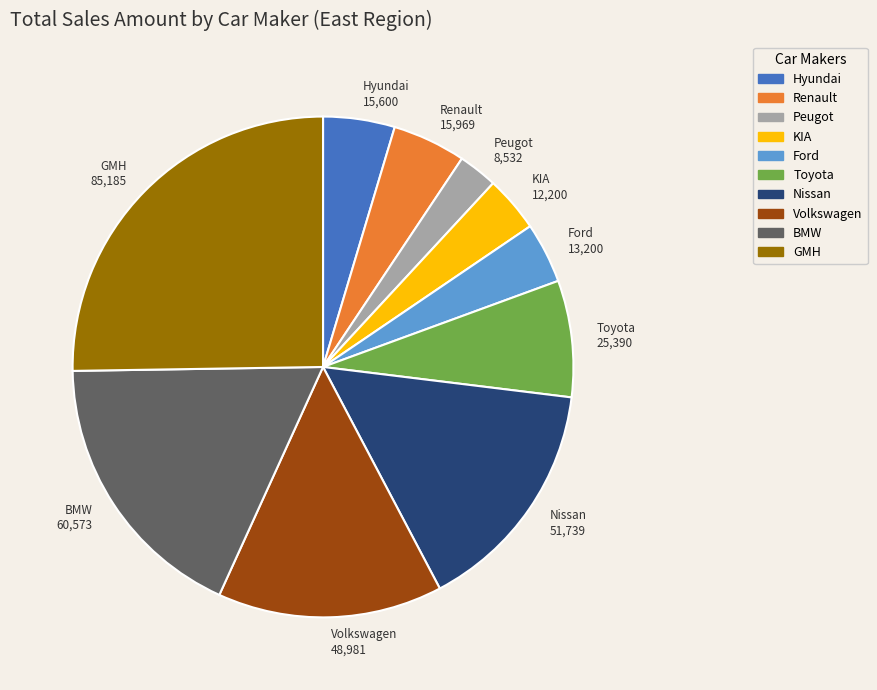

Which slice is the largest?

GMH